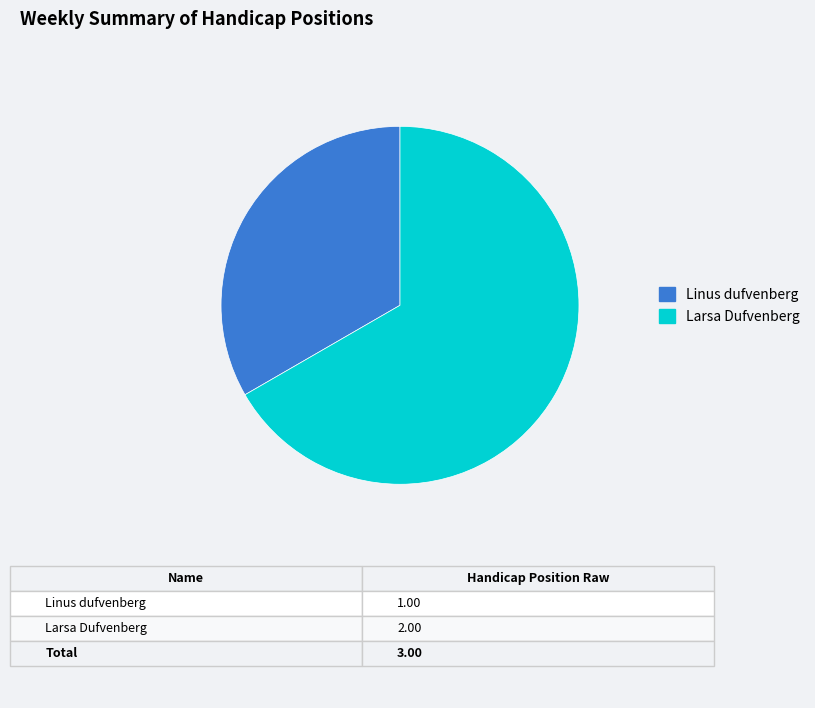

Rank the categories by value from lowest to highest.

Linus dufvenberg, Larsa Dufvenberg